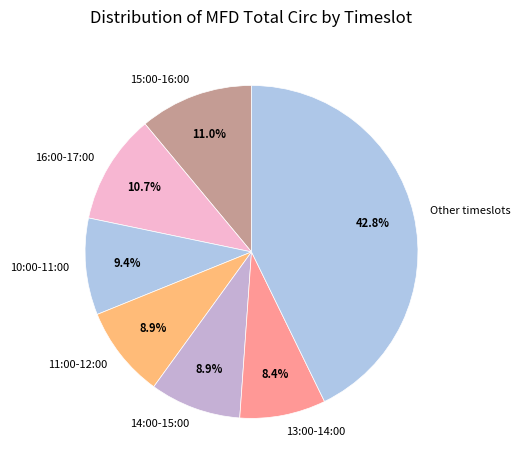

What percentage do 10:00-11:00 and 16:00-17:00 together represent?

20.1%